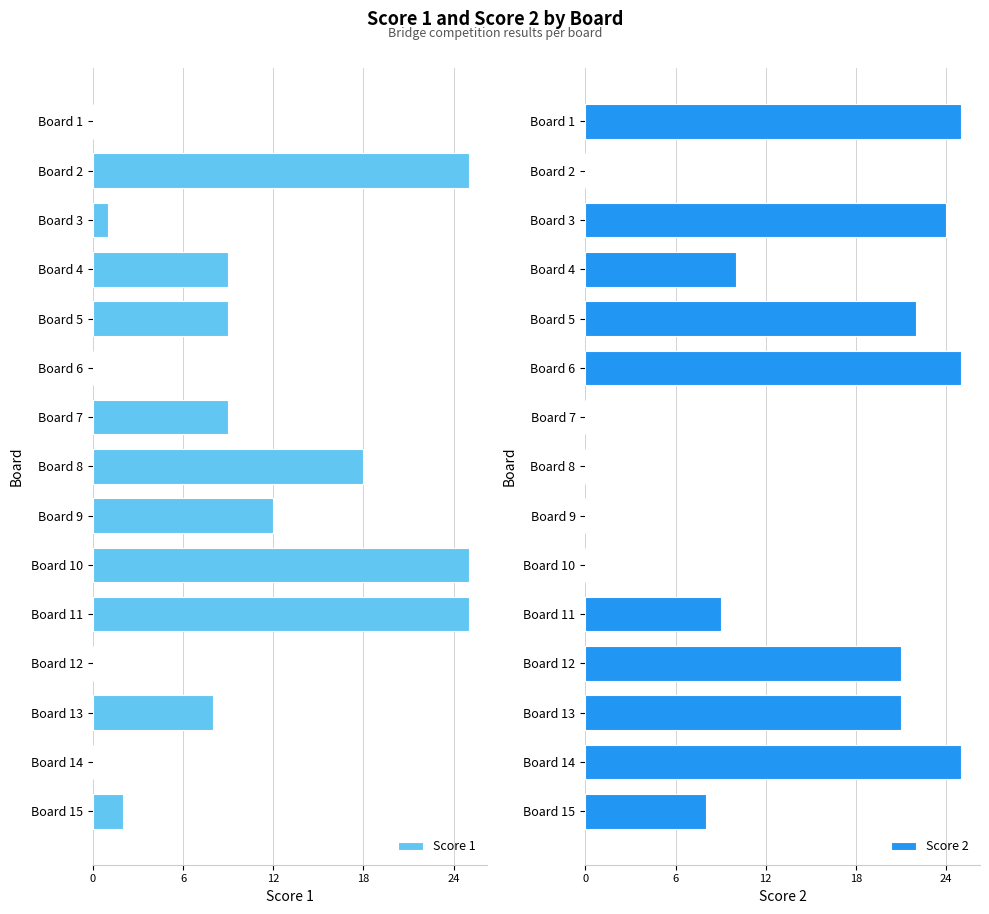

Are the bars horizontal?

Yes